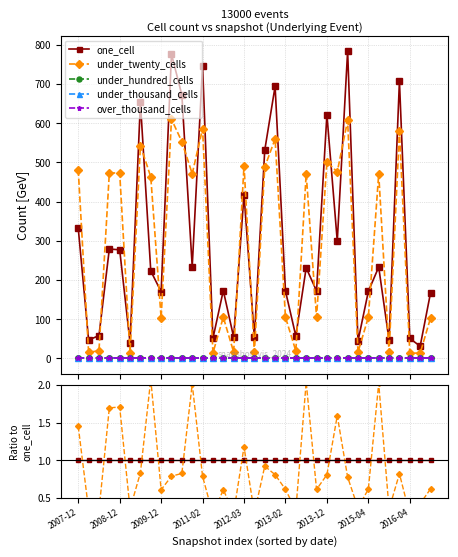

At 2015-04, list the series in order from smallest to largest.

under_hundred_cells, under_thousand_cells, over_thousand_cells, under_twenty_cells, one_cell